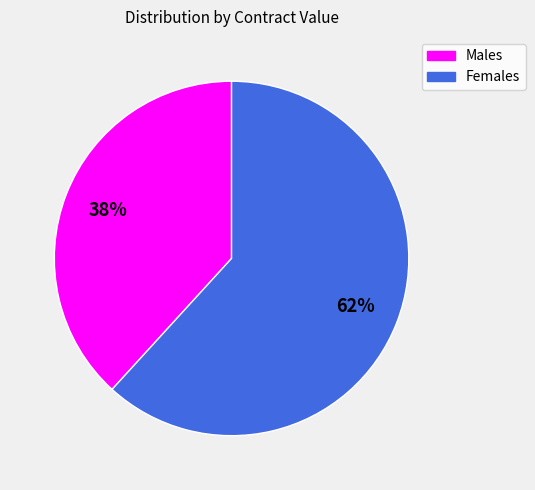

To the nearest percent, what is the average slice percentage?

50%